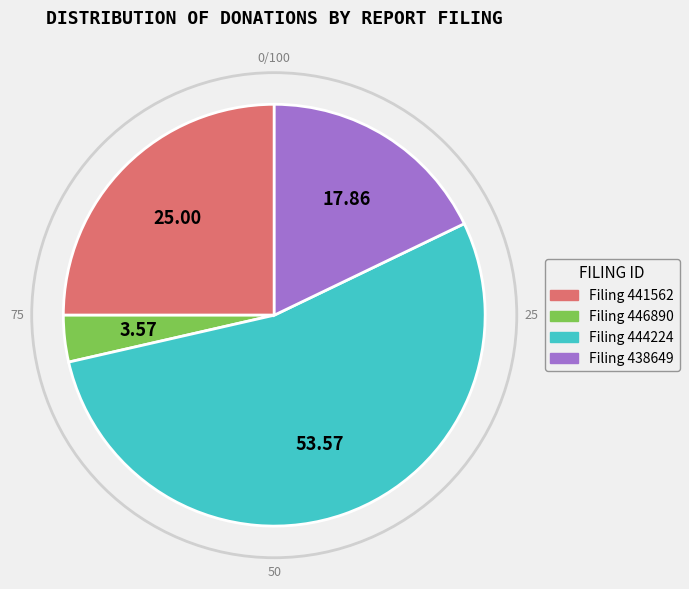

Between Filing 441562 and Filing 446890, which is larger?

Filing 441562